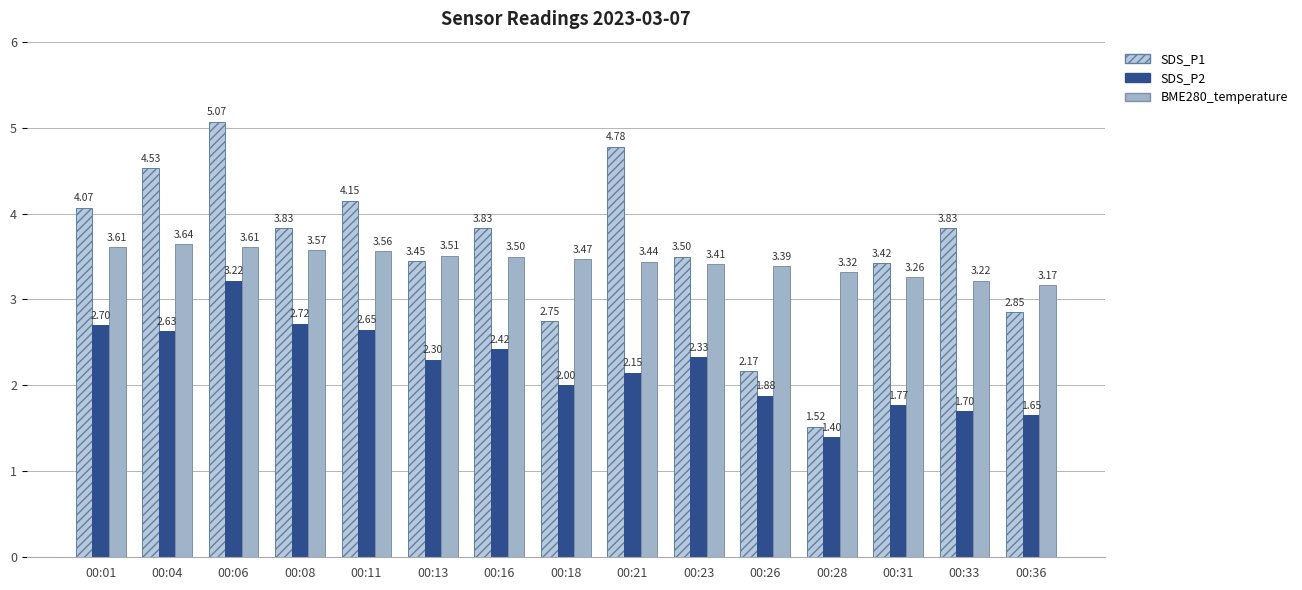

Reading right to left, extract all data points from this chart.

SDS_P1: 00:36=2.9	00:33=3.8	00:31=3.4	00:28=1.5	00:26=2.2	00:23=3.5	00:21=4.8	00:18=2.8	00:16=3.8	00:13=3.5	00:11=4.2	00:08=3.8	00:06=5.1	00:04=4.5	00:01=4.1
SDS_P2: 00:36=1.6	00:33=1.7	00:31=1.8	00:28=1.4	00:26=1.9	00:23=2.3	00:21=2.1	00:18=2.0	00:16=2.4	00:13=2.3	00:11=2.6	00:08=2.7	00:06=3.2	00:04=2.6	00:01=2.7
BME280_temperature: 00:36=3.2	00:33=3.2	00:31=3.3	00:28=3.3	00:26=3.4	00:23=3.4	00:21=3.4	00:18=3.5	00:16=3.5	00:13=3.5	00:11=3.6	00:08=3.6	00:06=3.6	00:04=3.6	00:01=3.6